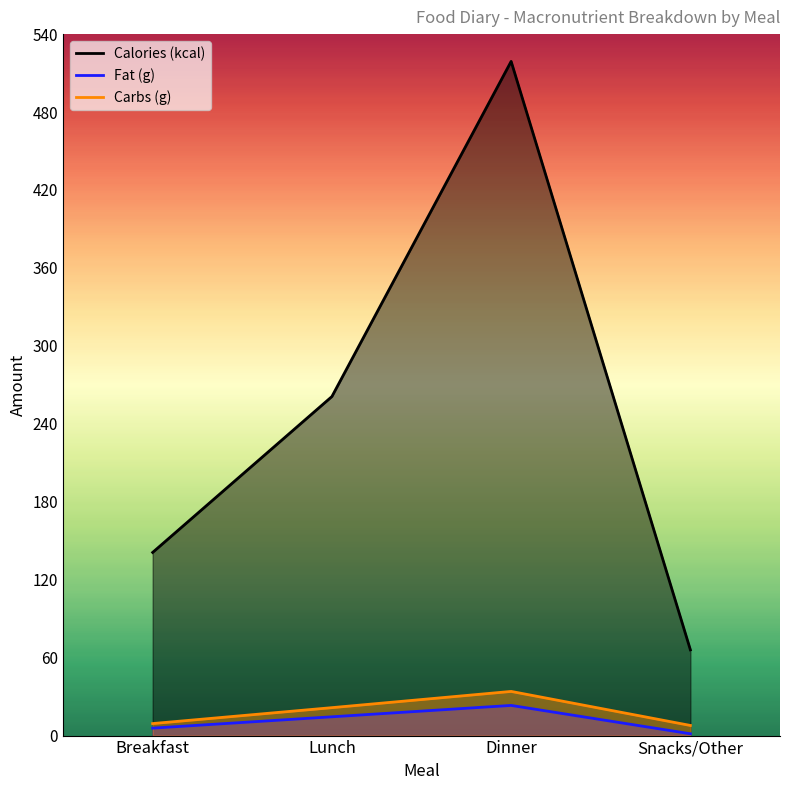

Does the chart display data point markers on the line(s)?

No